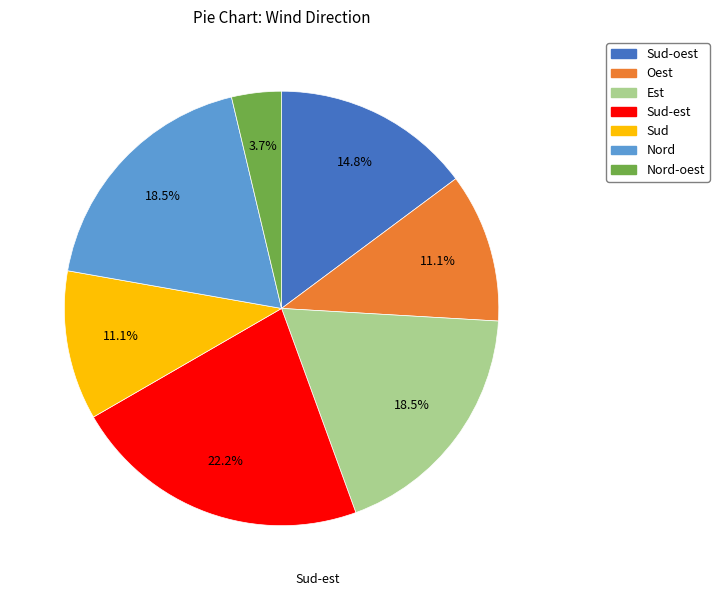

Does any single category account for the majority?

No